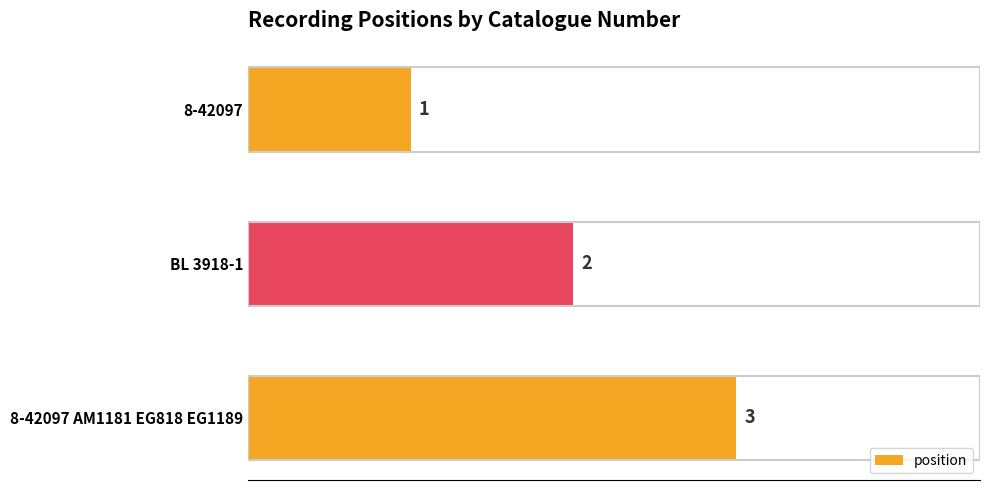

Read the value at 8-42097 AM1181 EG818 EG1189.

3